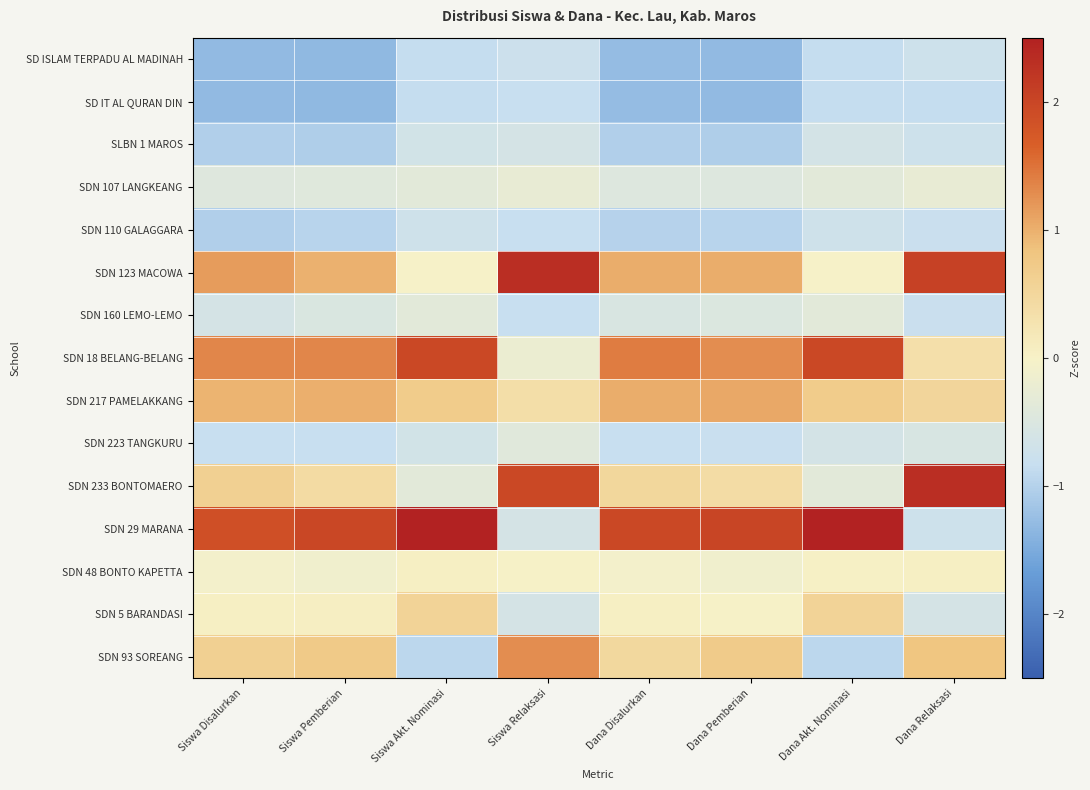

What is the greatest value displayed?

2.5